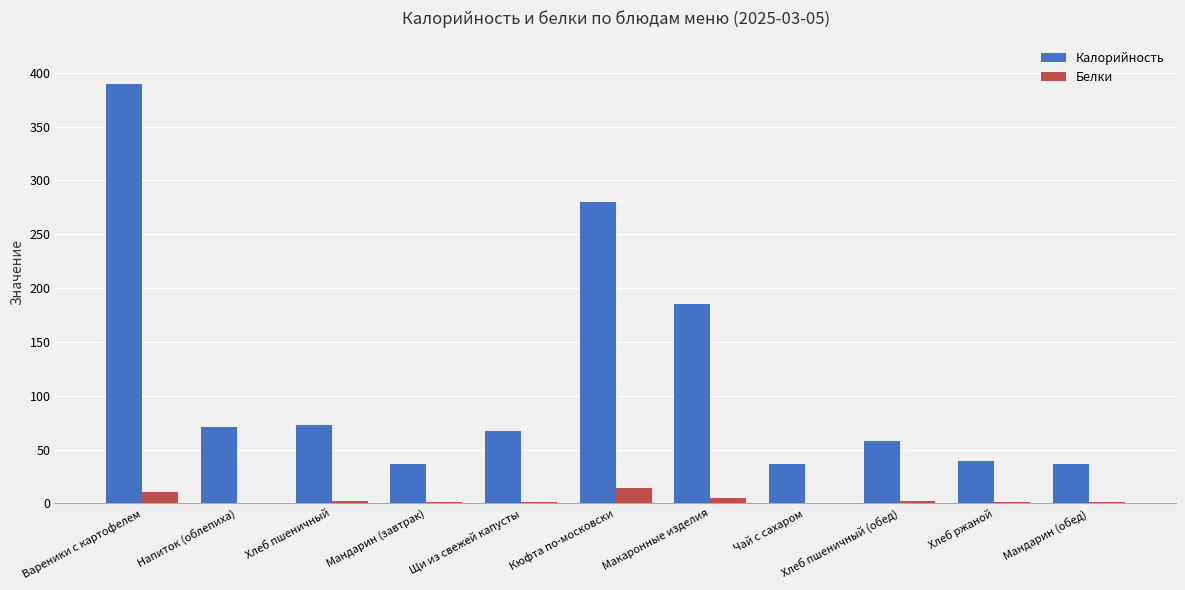

Are the bars grouped side by side (vs. stacked)?

Yes